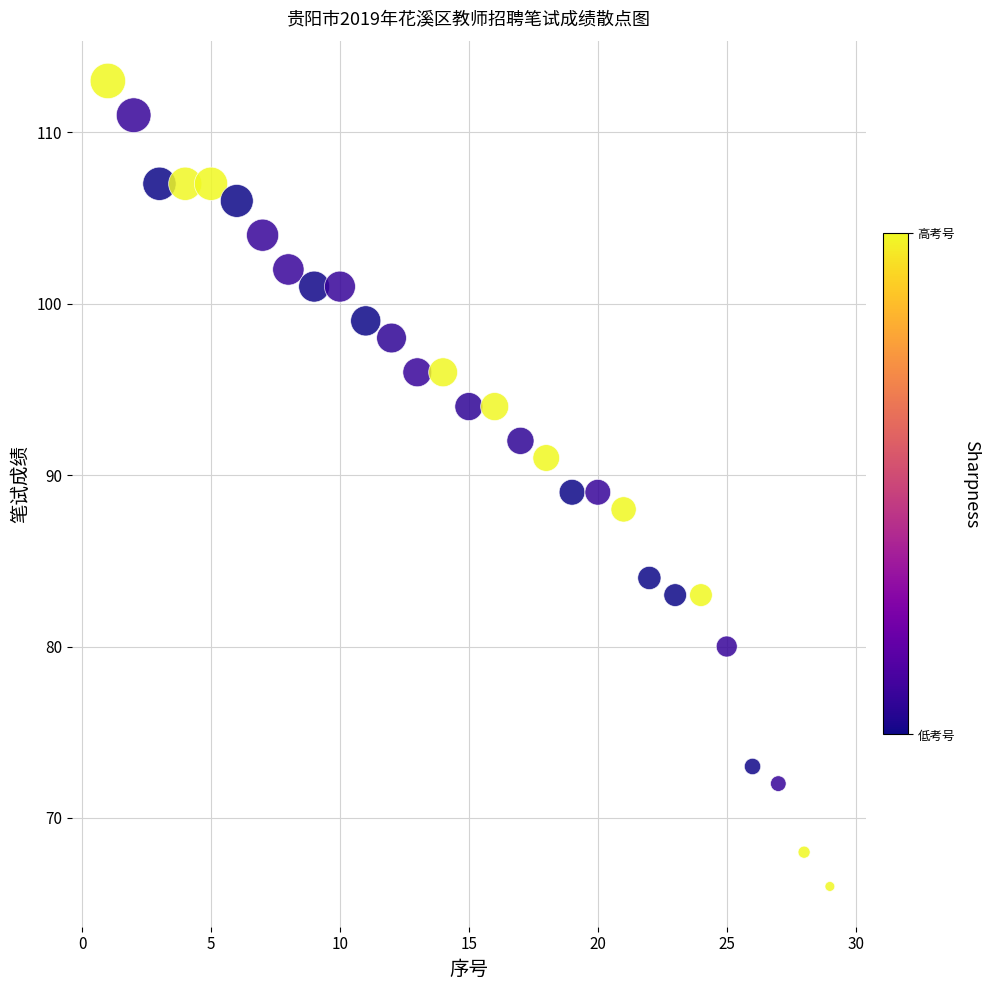

What is the range of Y values (max minus min)?

47